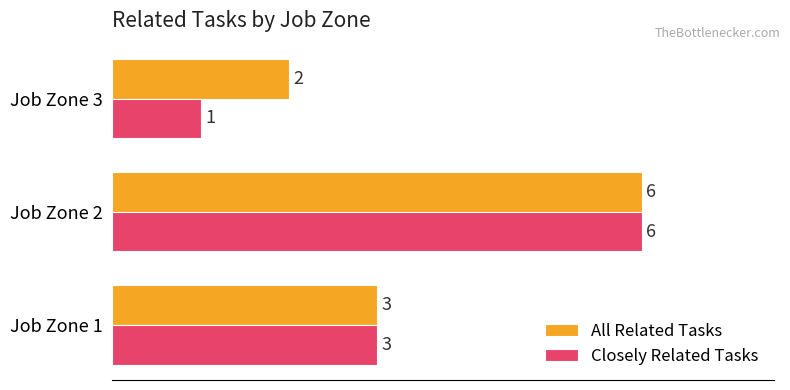

Which label corresponds to the smallest value in the chart?

Job Zone 3